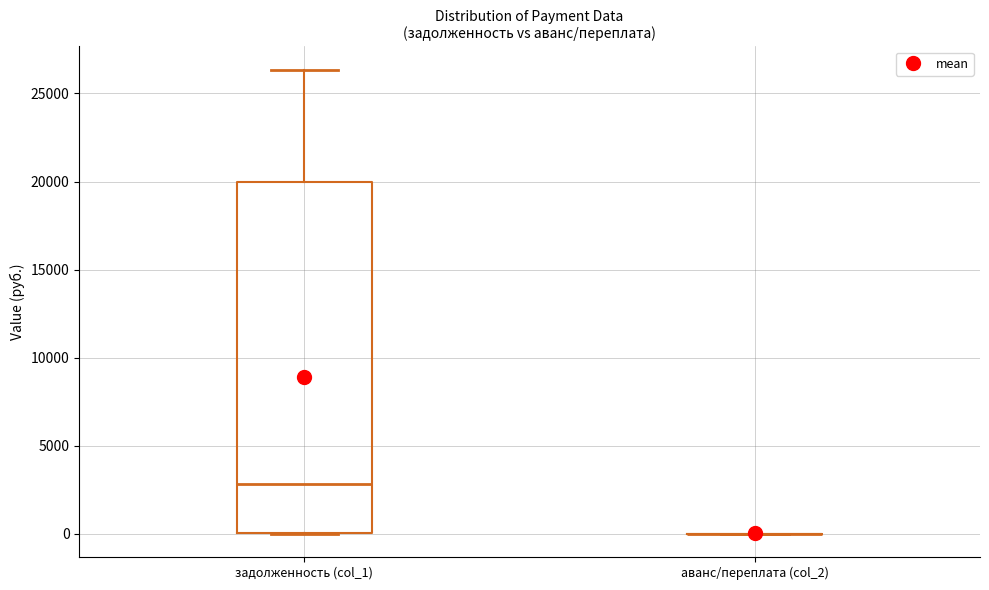

Reading left to right, transcribe this box plot: for each box, give where its median line is, the range the box spans, and where its two whiskers end, as read against the y-axis. The values are not printed on the chart, so give them approximately, as read against the axis.

задолженность (col_1): median 3000, box 0 to 20000, whiskers 0 to 26500
аванс/переплата (col_2): box collapsed to a line at 0, whiskers 0 to 0